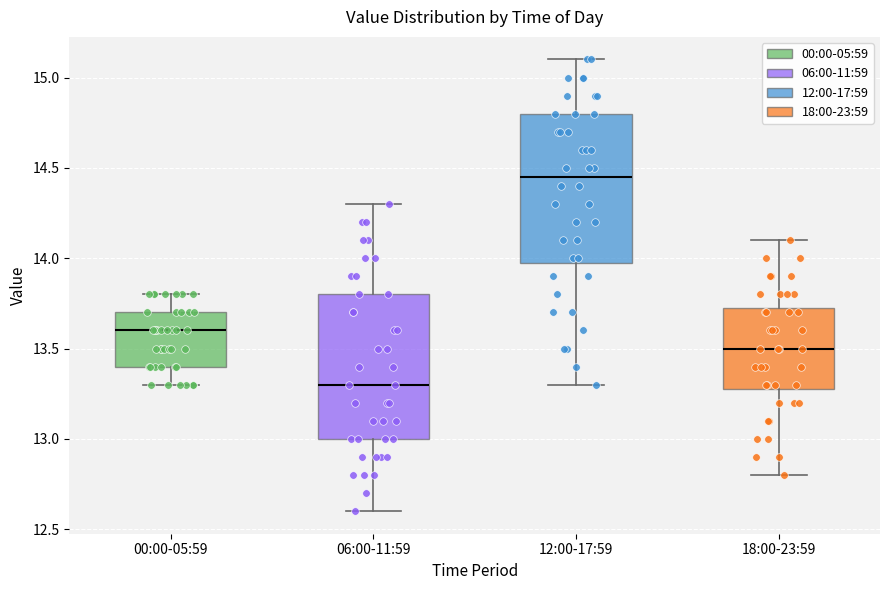

Which box has the highest median line?

12:00-17:59